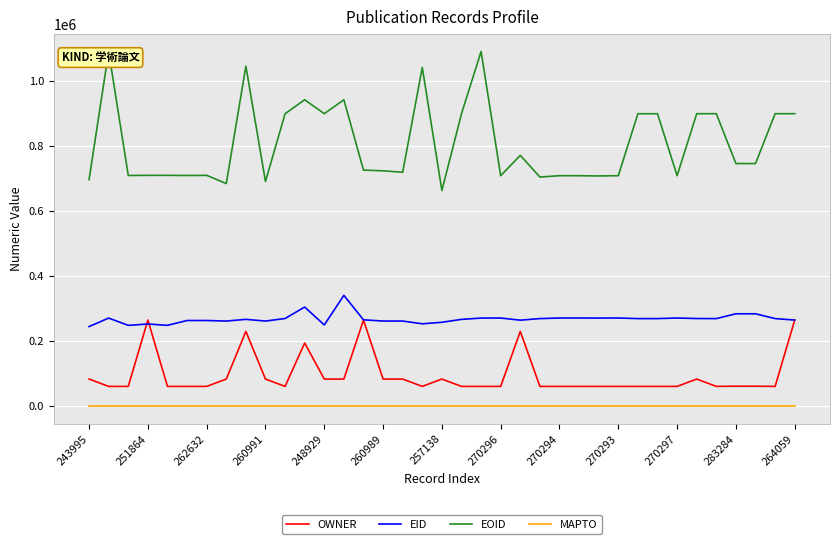

True or false: OWNER and MAPTO intersect in this chart.

False